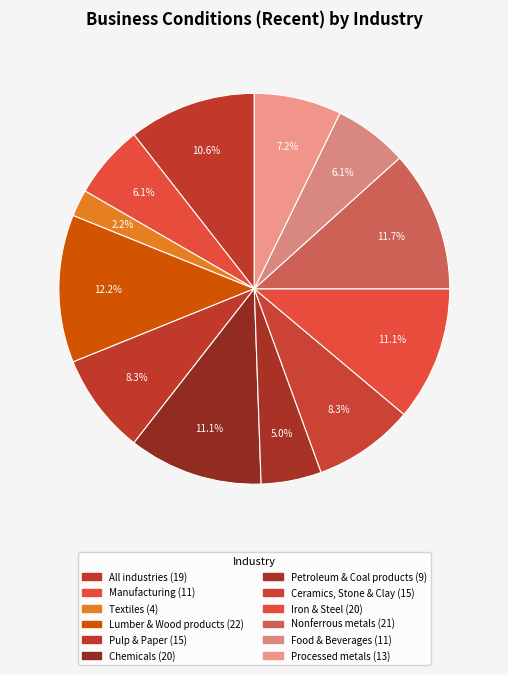

To the nearest percent, what is the difference between the largest and smallest slice percentages?

10%